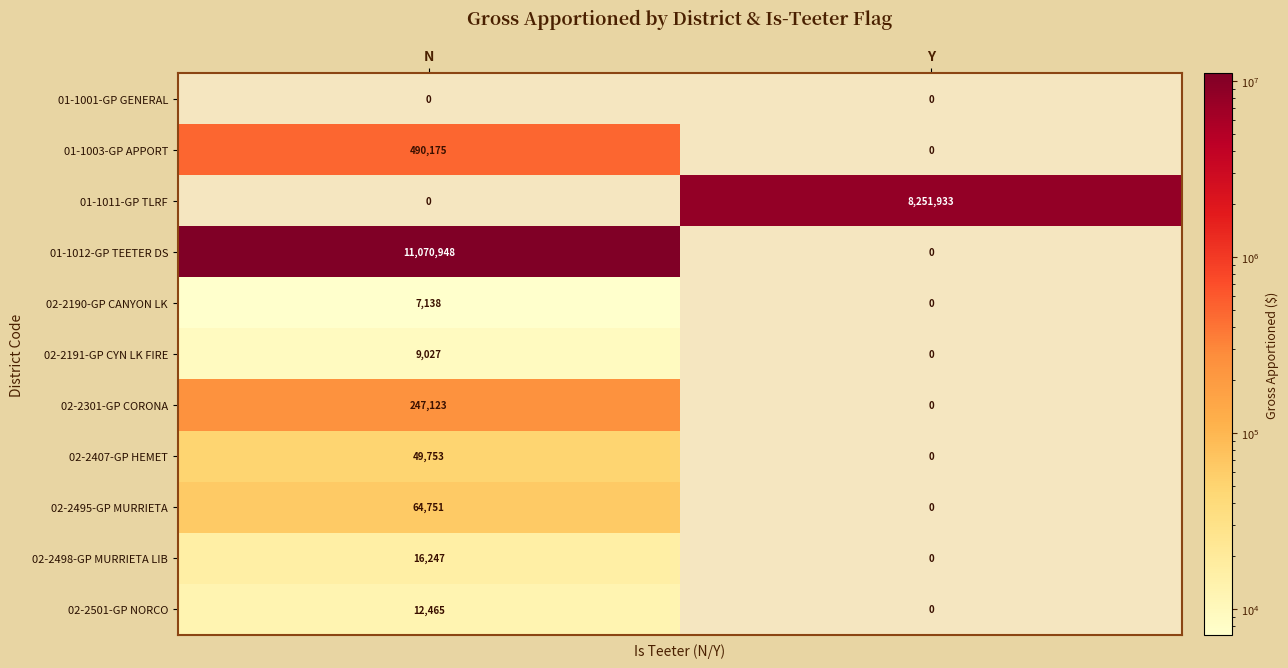

List the series in order of their peak value, lowest first.

01-1001-GP GENERAL, 02-2190-GP CANYON LK, 02-2191-GP CYN LK FIRE, 02-2501-GP NORCO, 02-2498-GP MURRIETA LIB, 02-2407-GP HEMET, 02-2495-GP MURRIETA, 02-2301-GP CORONA, 01-1003-GP APPORT, 01-1011-GP TLRF, 01-1012-GP TEETER DS